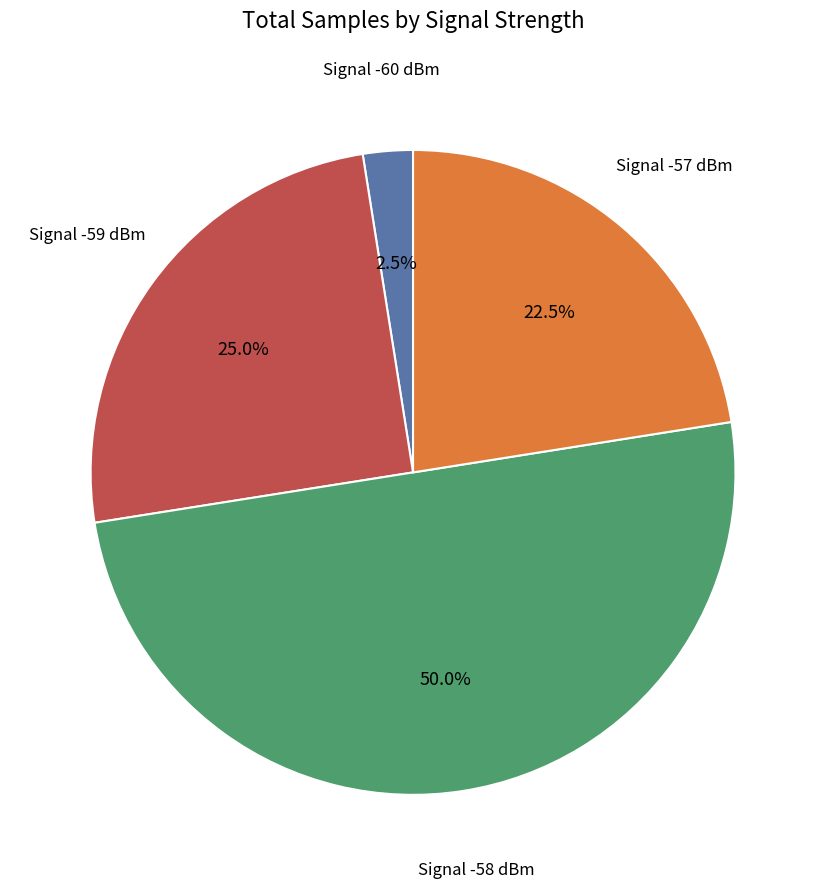

Count the number of slices in the pie.

4